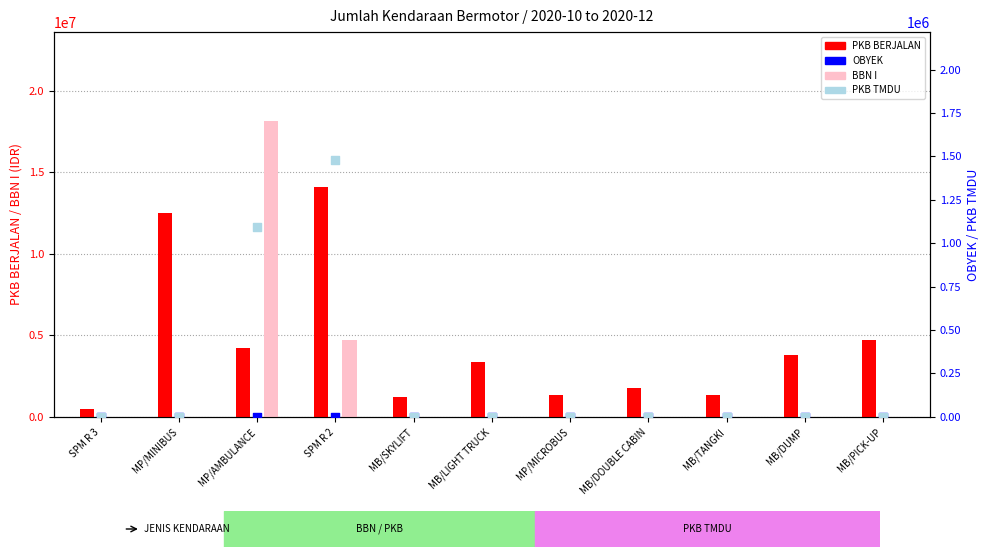

Is the value of BBN I at MB/TANGKI greater than the value of PKB BERJALAN at MB/TANGKI?

No